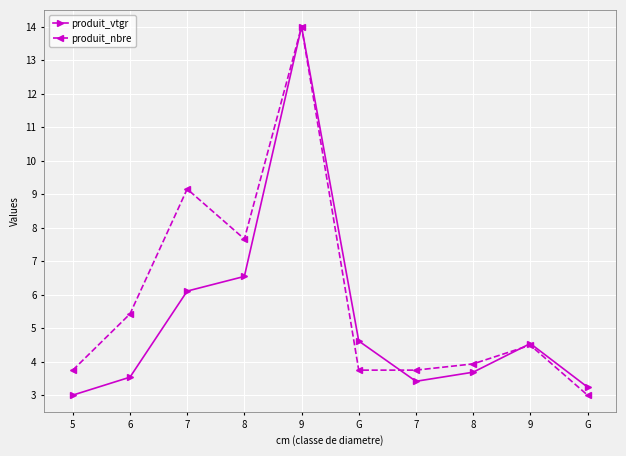

The produit_nbre series shows 1.6 at 5. True or false?

False